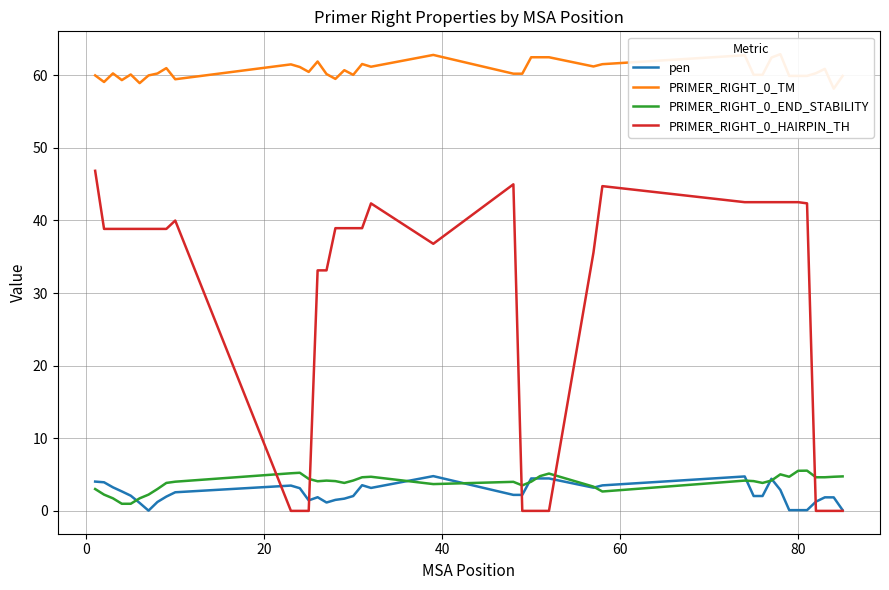

Reading left to right, transcribe all the data shown in this chart.

pen: 4.0	3.9	3.2	2.7	2.1	1.1	0.0	1.2	2.0	2.6	3.5	3.1	1.4	1.9	1.2	1.5	1.7	2.0	3.5	3.2	4.8	2.2	2.2	4.5	4.5	4.5	3.2	3.5	4.7	2.0	2.0	4.4	2.9	0.1	0.1	0.1	1.3	1.9	1.9	0.1
PRIMER_RIGHT_0_TM: 60.0	59.1	60.2	59.3	60.1	58.9	60.0	60.2	61.0	59.4	61.5	61.1	60.4	61.9	60.2	59.5	60.7	60.0	61.5	61.2	62.8	60.2	60.2	62.5	62.5	62.5	61.2	61.5	62.7	60.0	60.0	62.4	62.9	59.9	59.9	59.9	60.3	60.9	58.1	59.9
PRIMER_RIGHT_0_END_STABILITY: 3.0	2.2	1.7	1.0	1.0	1.7	2.2	3.0	3.9	4.0	5.2	5.2	4.4	4.1	4.2	4.1	3.9	4.2	4.6	4.7	3.7	4.0	3.5	4.0	4.8	5.1	3.3	2.7	4.2	4.1	3.9	4.2	5.0	4.7	5.5	5.5	4.6	4.6	4.7	4.8
PRIMER_RIGHT_0_HAIRPIN_TH: 46.8	38.8	38.8	38.8	38.8	38.8	38.8	38.8	38.8	40.0	0.0	0.0	0.0	33.1	33.1	38.9	38.9	38.9	38.9	42.3	36.8	45.0	0.0	0.0	0.0	0.0	35.6	44.7	42.5	42.5	42.5	42.5	42.5	42.5	42.5	42.4	0.0	0.0	0.0	0.0